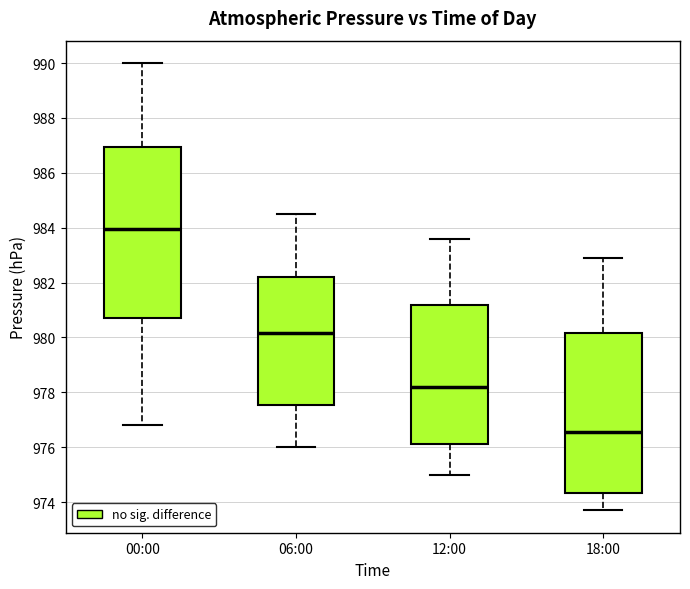

Where does the upper whisker of the box for 00:00 end on the y-axis? The values are not printed on the chart, so give them approximately, as read against the axis.

990.0